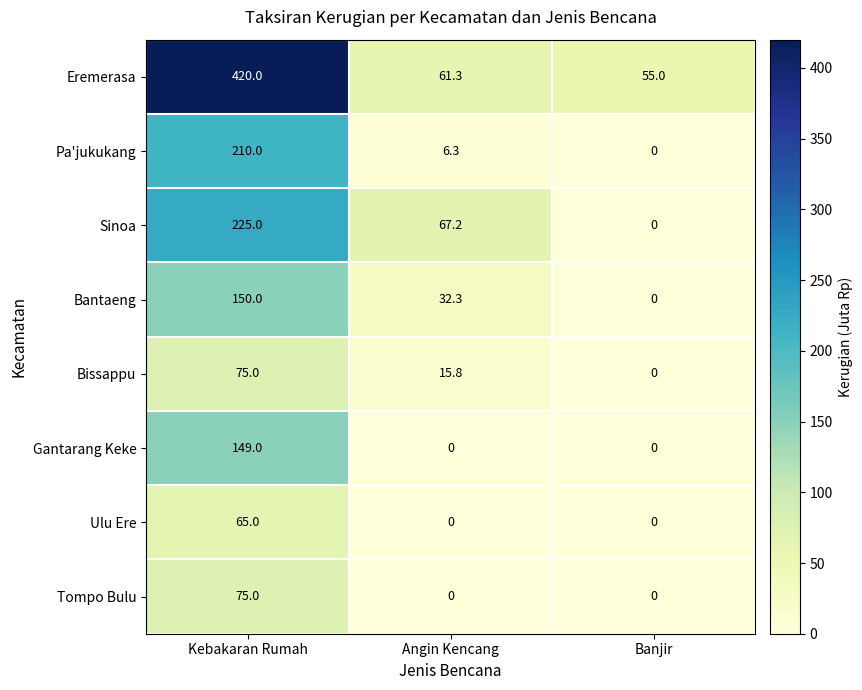

What is the greatest value displayed?

420.0